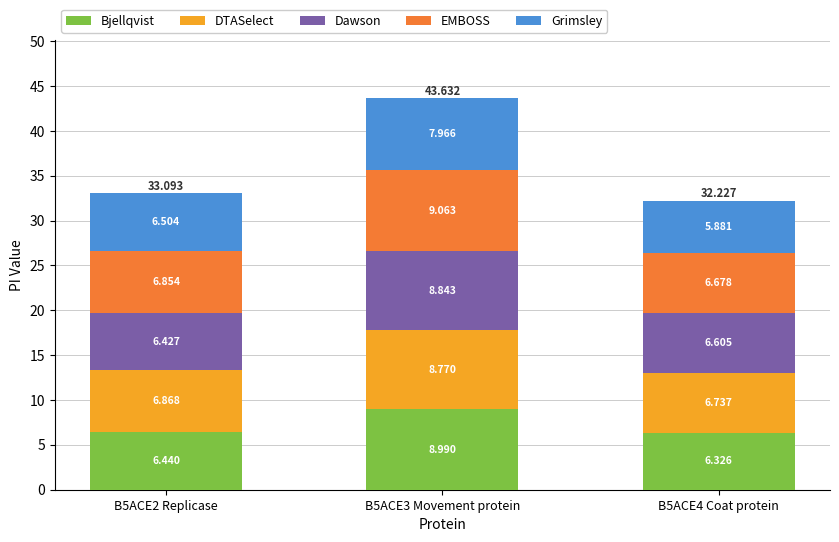

How many bars are there in total?

3